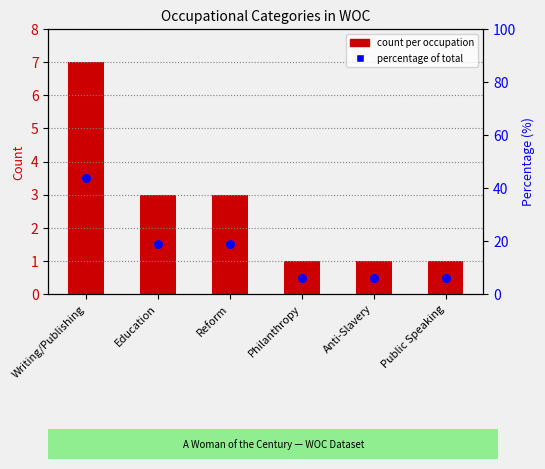

What is the total value across all series at Philanthropy?

7.2